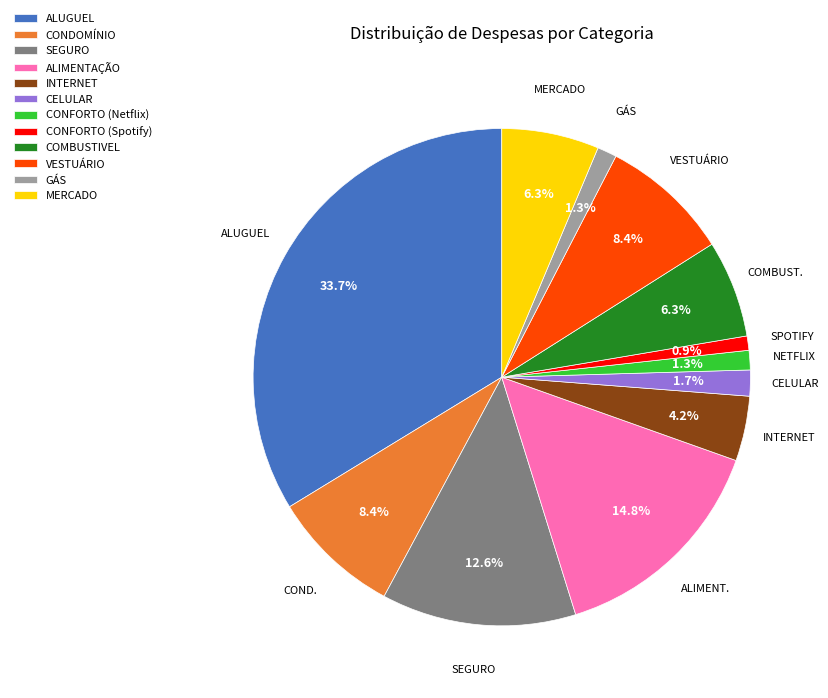

Does any single category account for the majority?

No